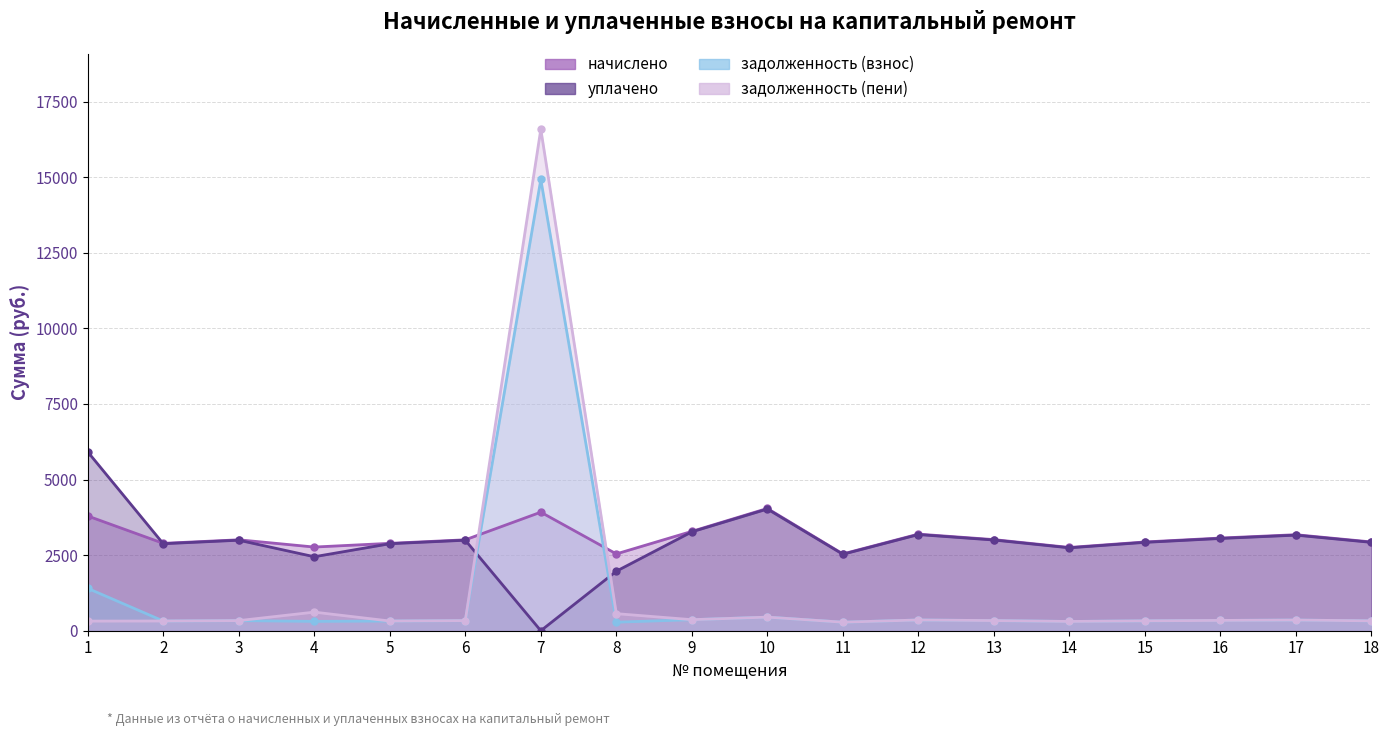

Reading left to right, what are all the values shown in this chart?

начислено: 3793.9	2890.1	3006.7	2767.0	2890.1	3006.7	3920.4	2540.2	3285.4	4043.5	2540.2	3194.6	3013.2	2754.0	2935.4	3065.0	3175.2	2935.4
уплачено: 5914.5	2876.7	2992.8	2446.7	2876.7	2992.8	0.0	1968.0	3270.2	4024.8	2528.4	3179.8	2999.2	2741.2	2921.8	3050.8	3160.5	2921.8
задолженность (взнос): 1400.8	321.1	334.1	309.2	321.1	334.1	14923.4	282.2	365.0	449.3	282.2	355.0	334.8	306.0	326.2	340.6	352.8	326.2
задолженность (пени): 318.2	321.1	334.1	614.9	321.1	334.1	16584.5	564.5	365.0	449.3	282.2	355.0	334.8	306.0	326.2	340.6	352.8	326.2